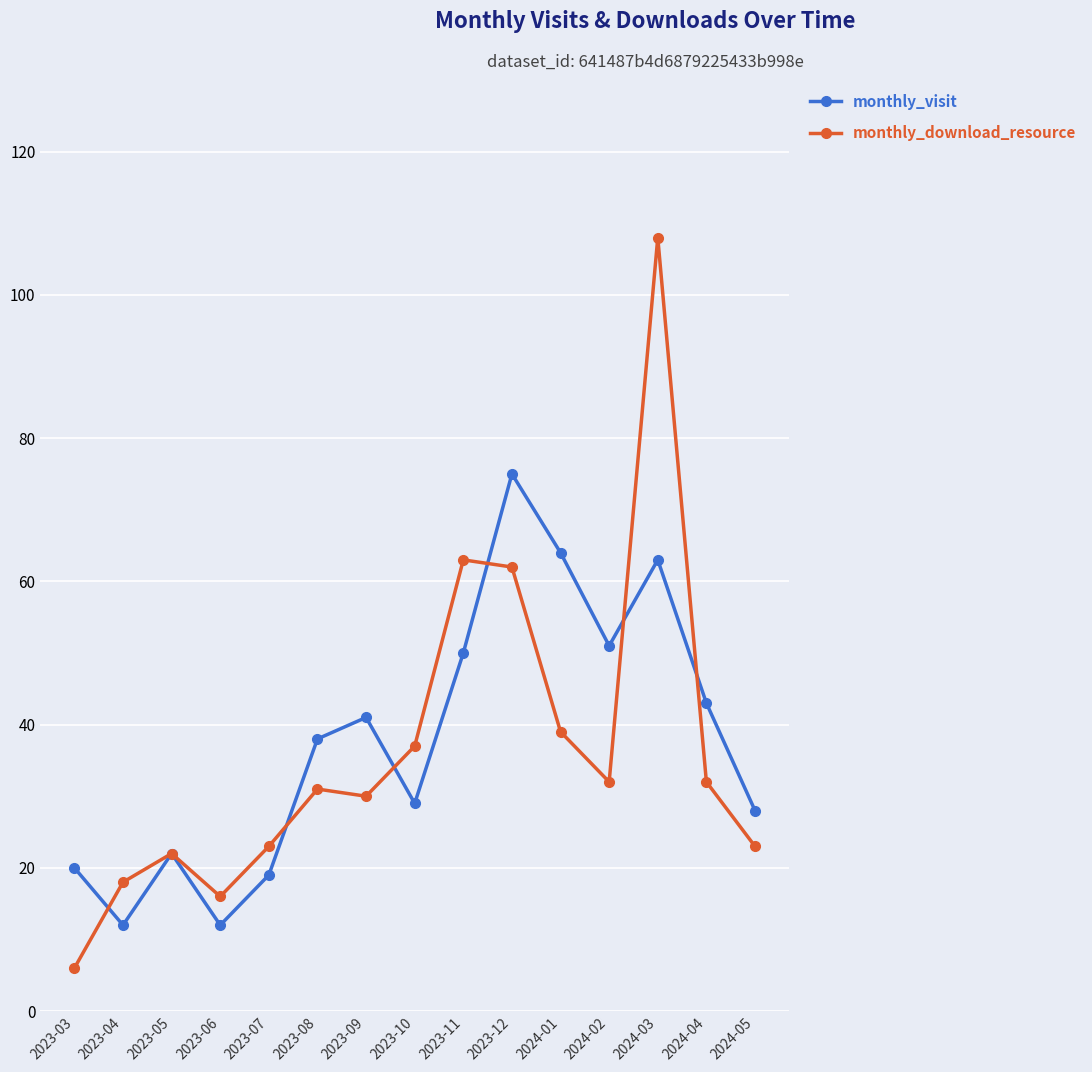

Rank the series at 2023-11 from lowest to highest value.

monthly_visit, monthly_download_resource